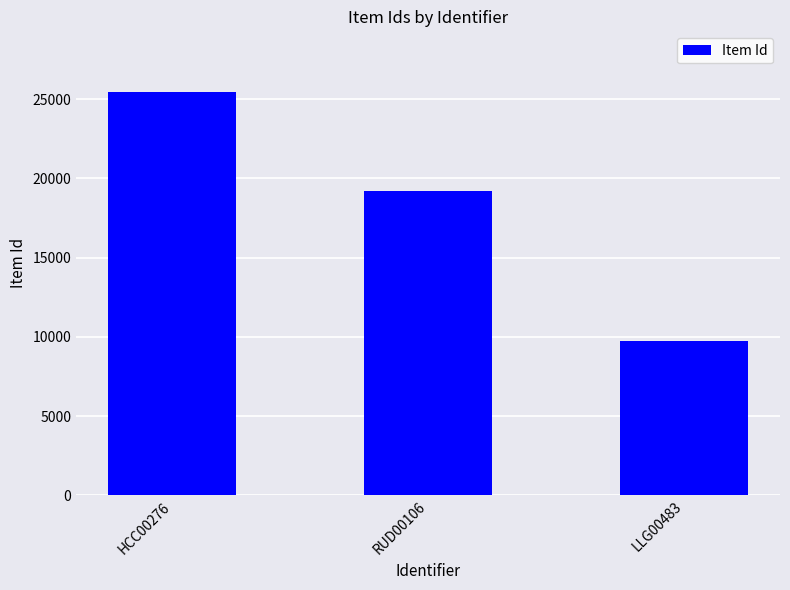

What position from the left is RUD00106?

2